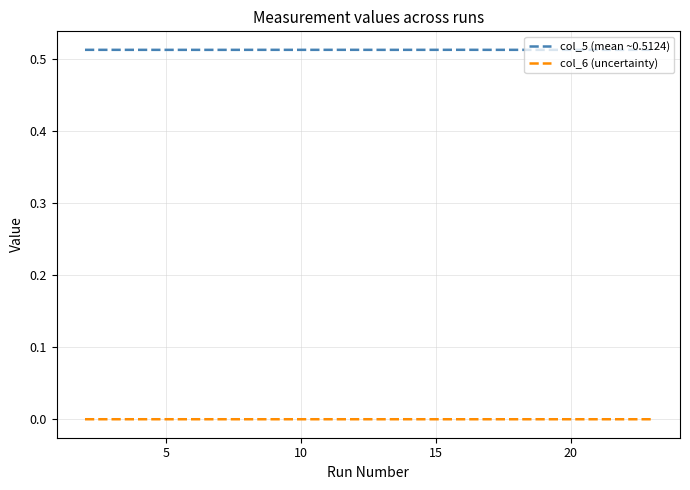

Does the chart display data point markers on the line(s)?

No